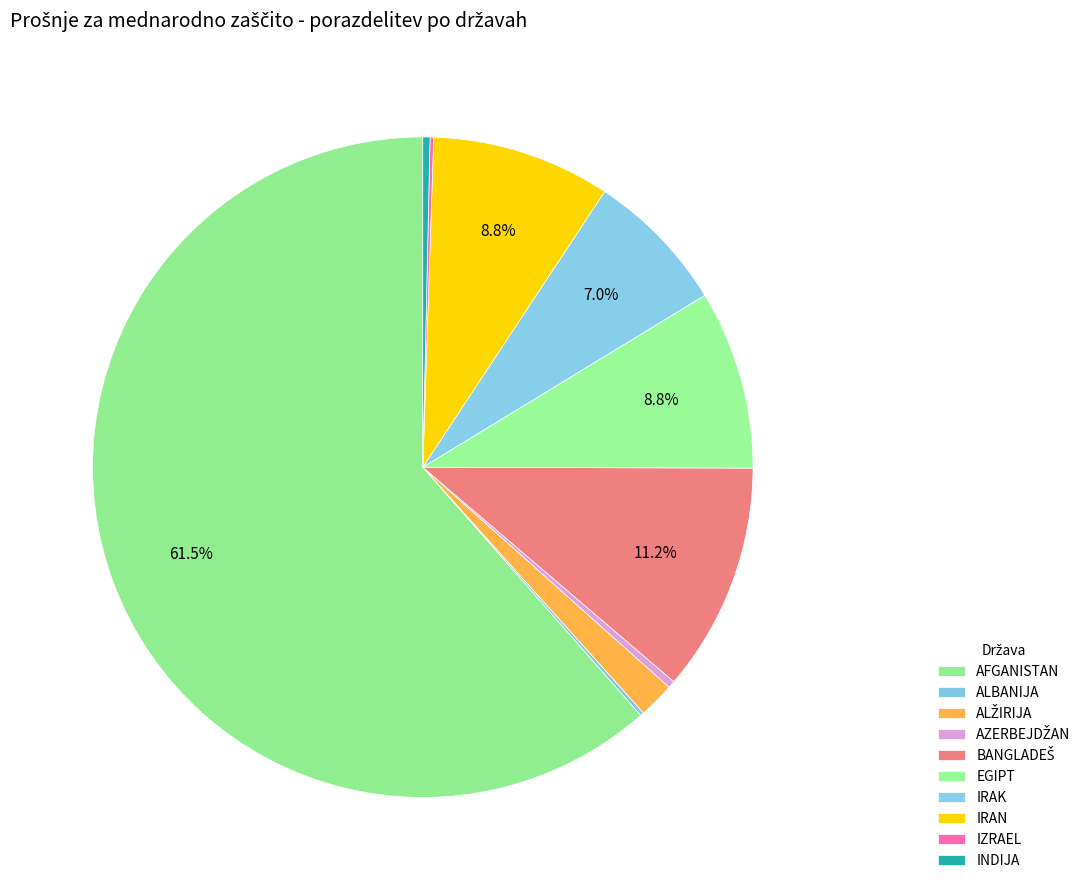

To the nearest percent, what is the difference between the largest and smallest slice percentages?

61%